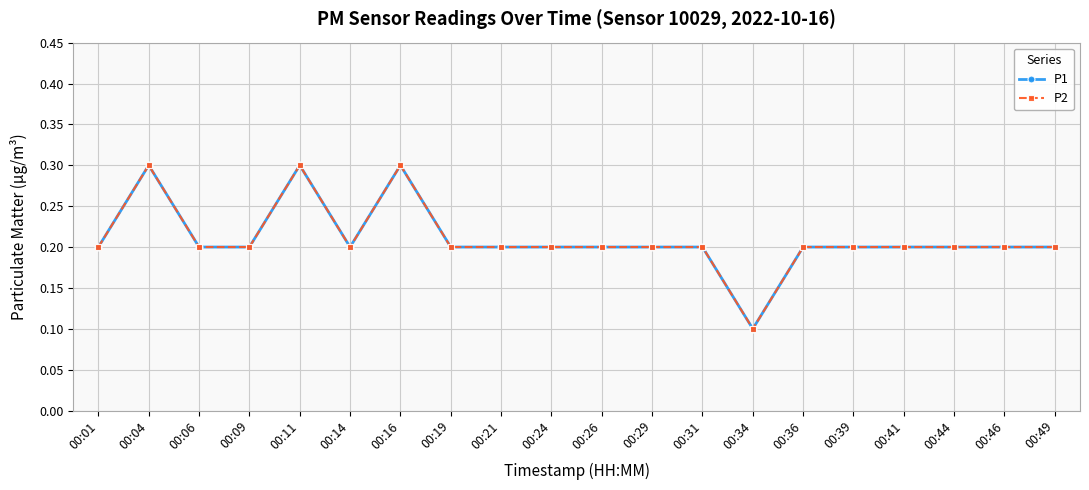

What is the difference between the maximum and second lowest values in the P2 series?

0.1